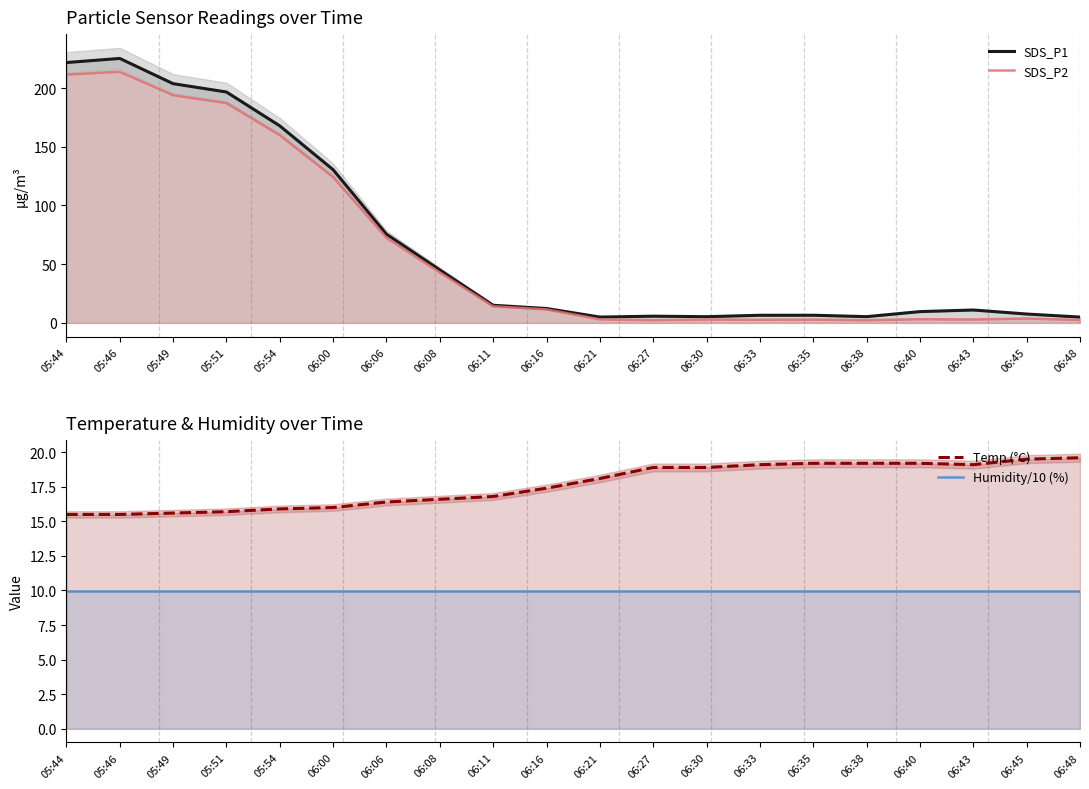

What is the total value across all series at 06:06?

174.3